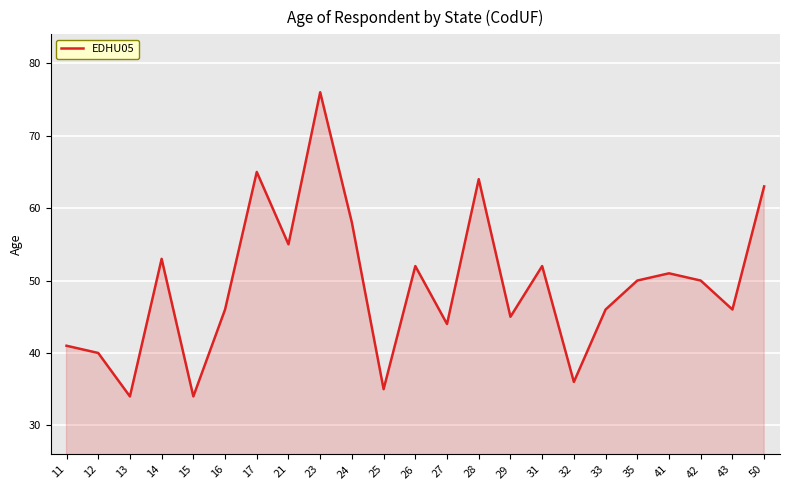

Approximately how many times larger is the value at 33 compared to 43?

1.0